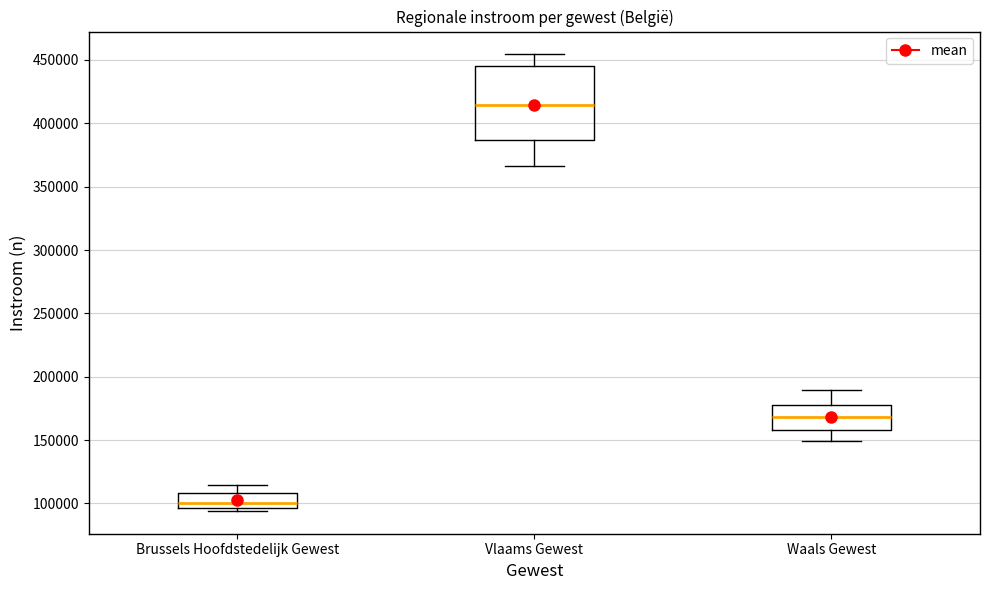

Where does the upper whisker of the box for Vlaams Gewest end on the y-axis? The values are not printed on the chart, so give them approximately, as read against the axis.

455000